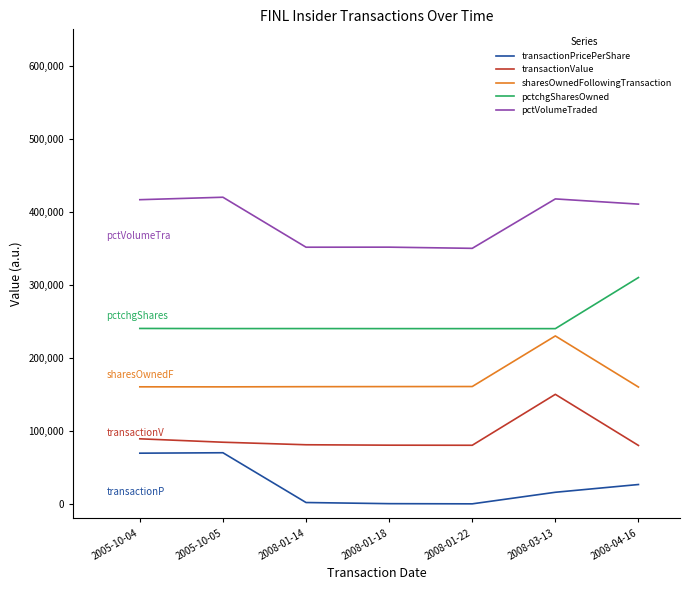

At which label is pctVolumeTraded closest to 385000?

2008-04-16